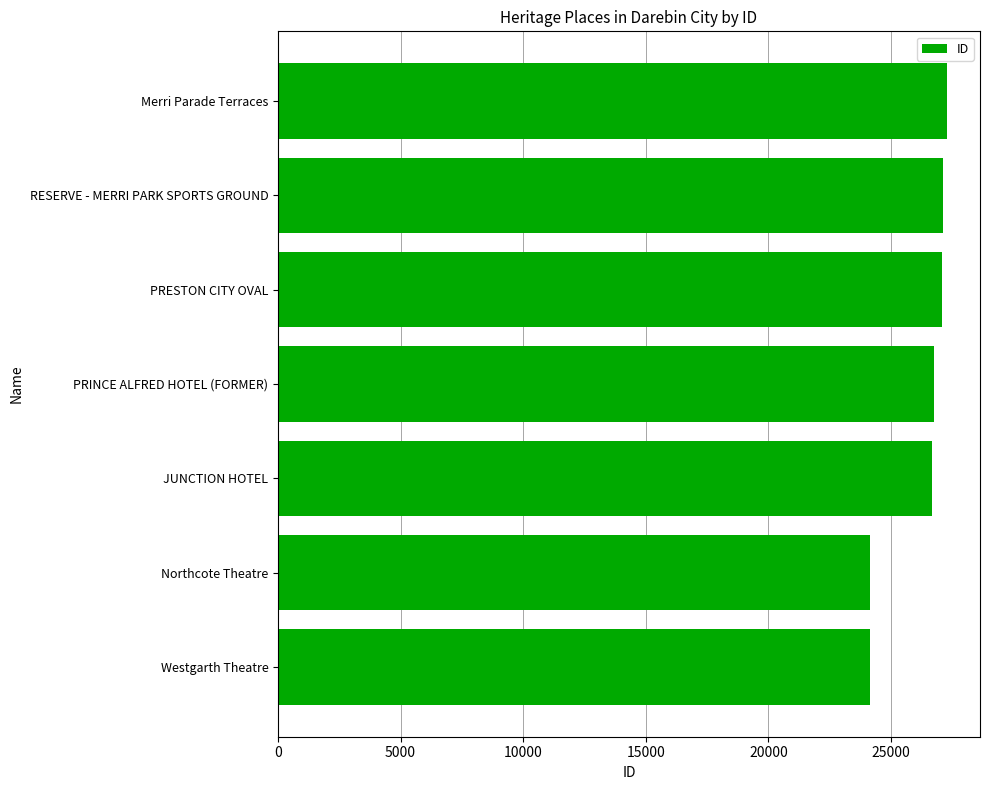

What is the change in value from Westgarth Theatre to PRESTON CITY OVAL?

+2930